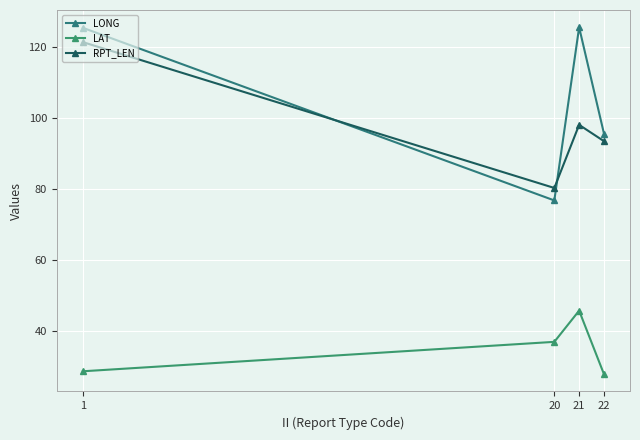

At which label is LAT closest to 36?

20